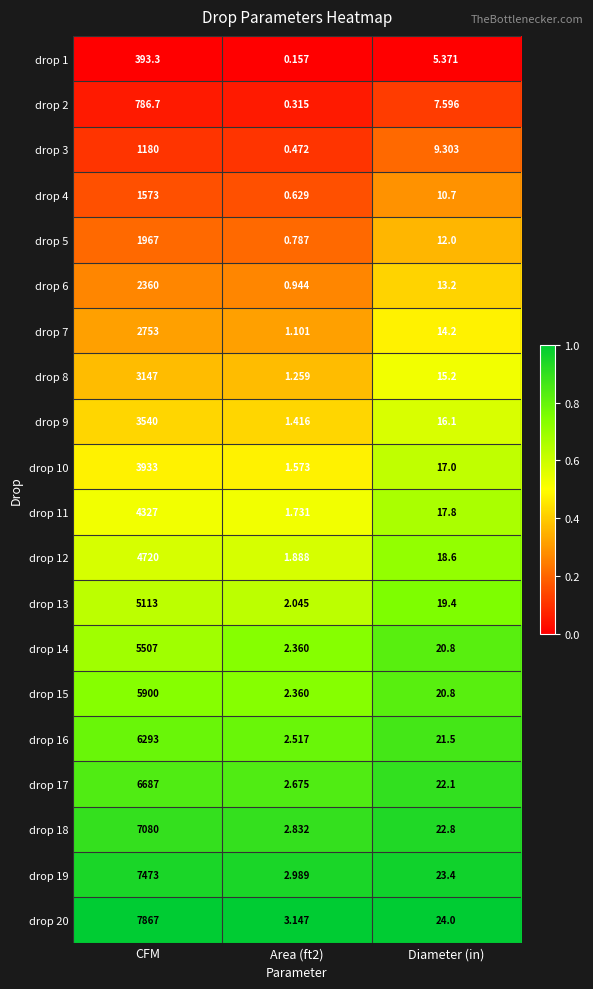

At which category is the sum across all series the highest?

CFM